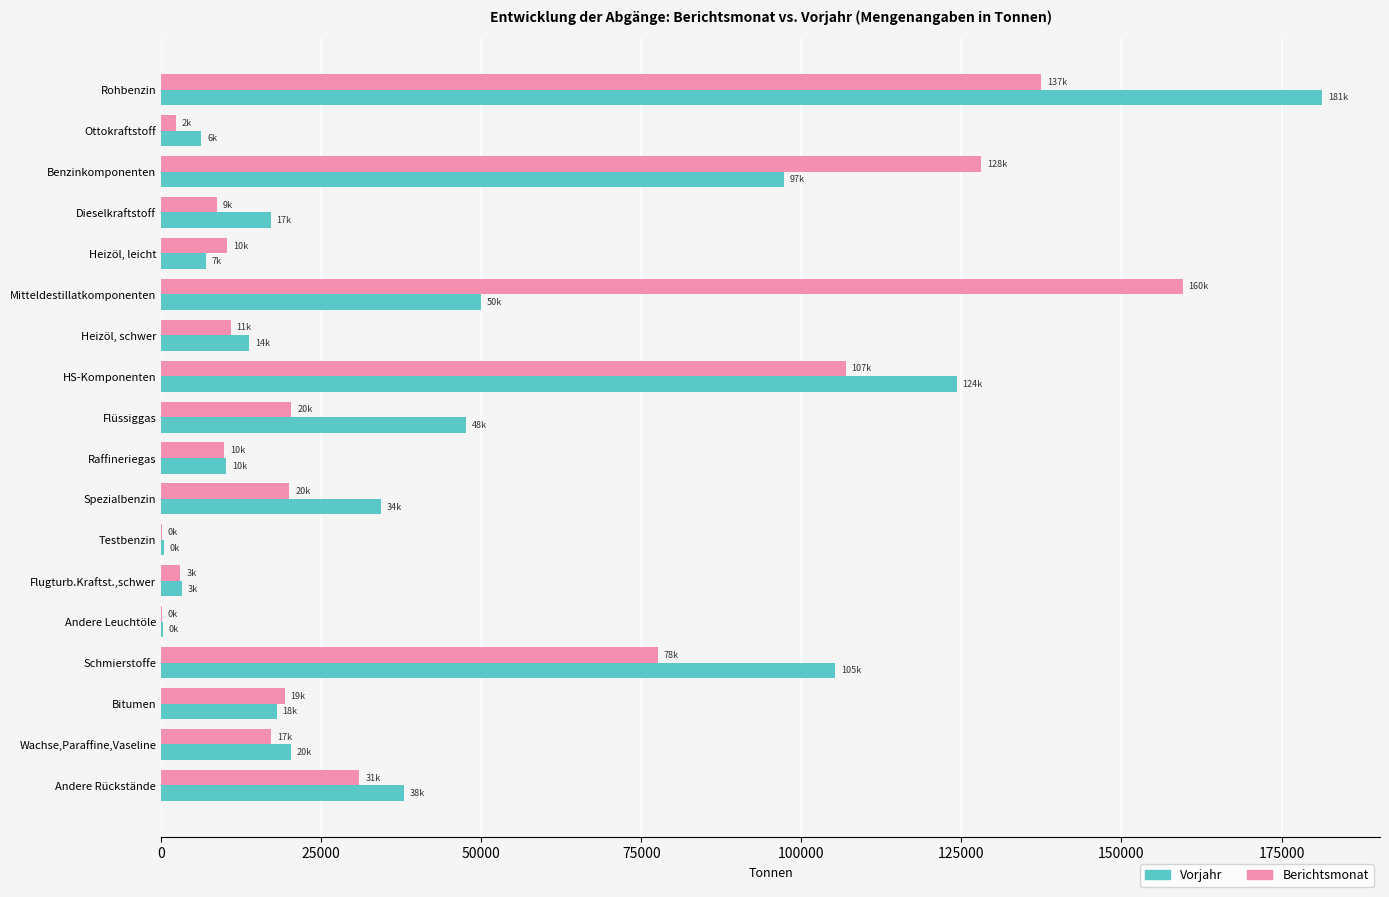

Which series has the largest range (max minus min)?

Vorjahr